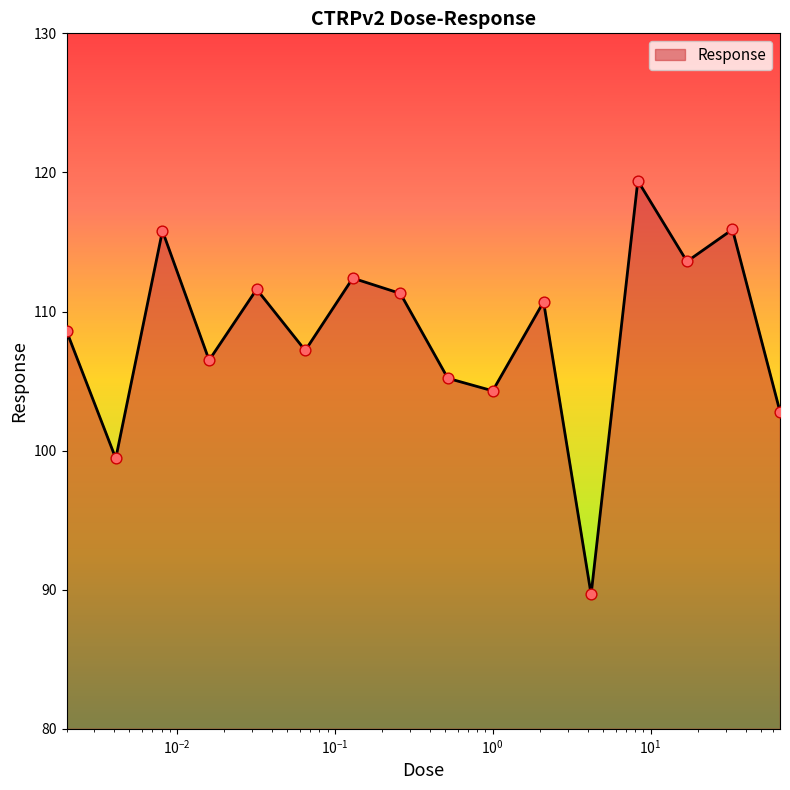

What is the smallest value displayed?

89.7